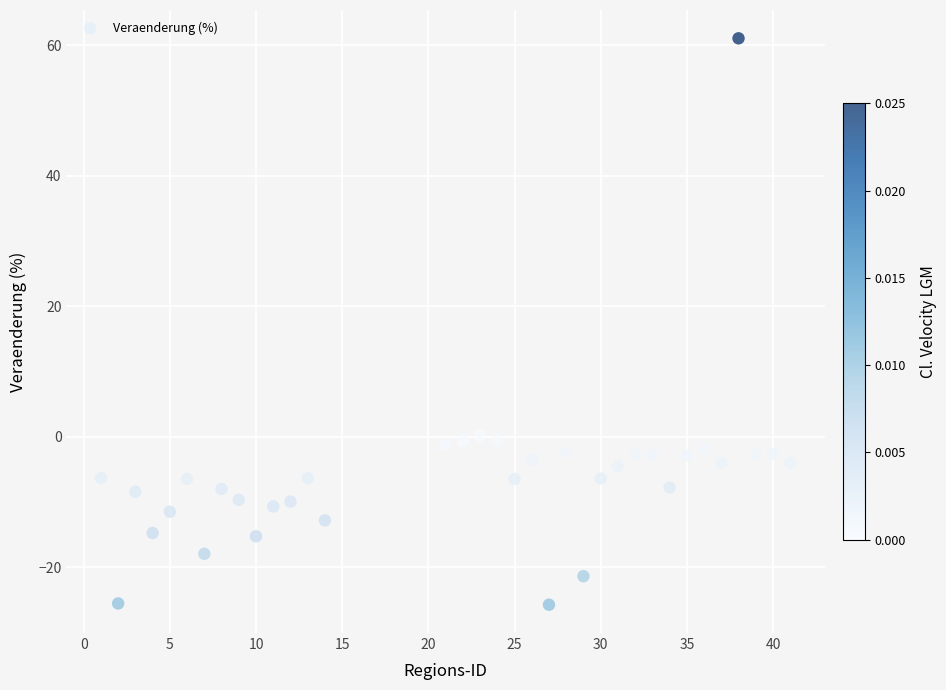

How many data points are displayed?

35